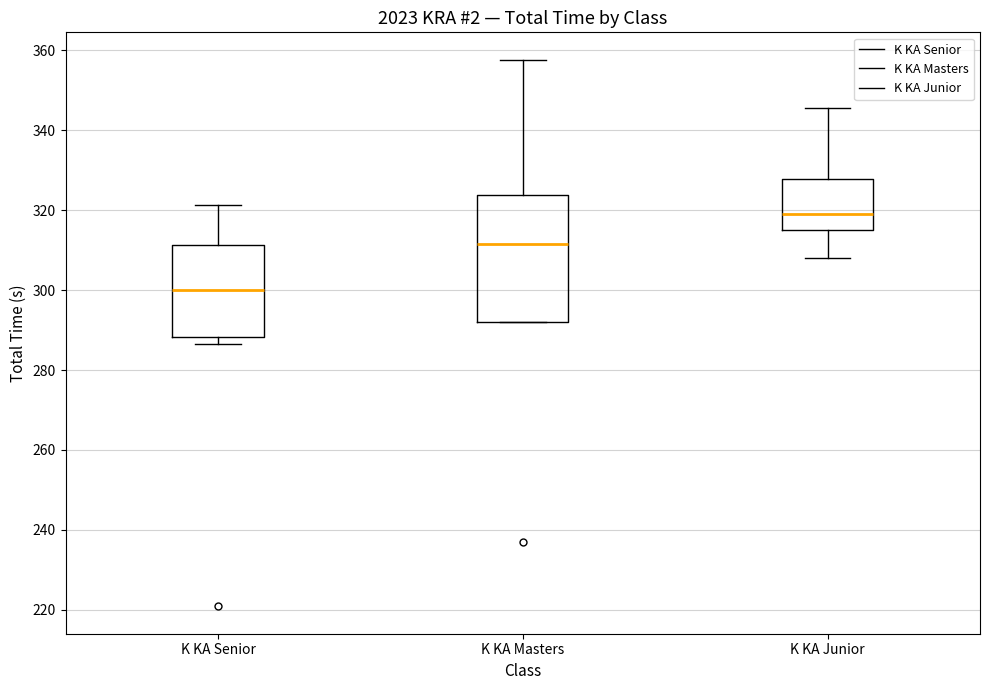

Which box's median line is the highest?

K KA Junior